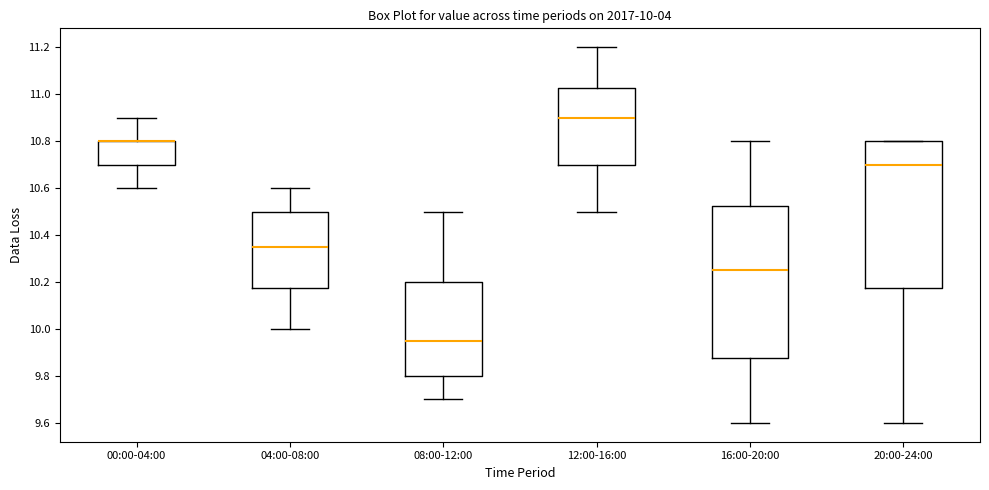

Which box is the tallest, from its lower edge to its upper edge?

16:00-20:00